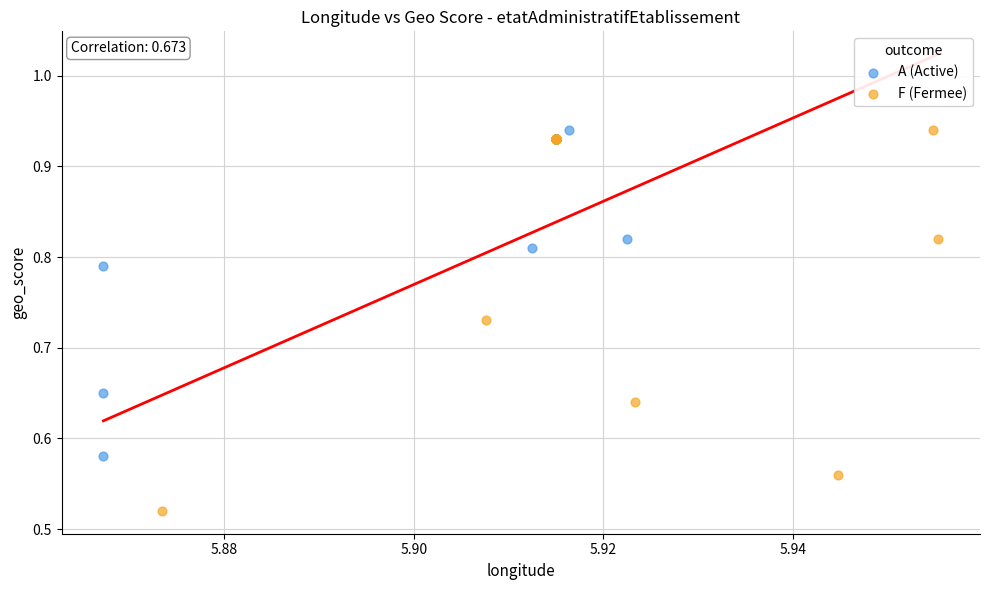

Which series reaches the minimum Y coordinate?

F (Fermee)